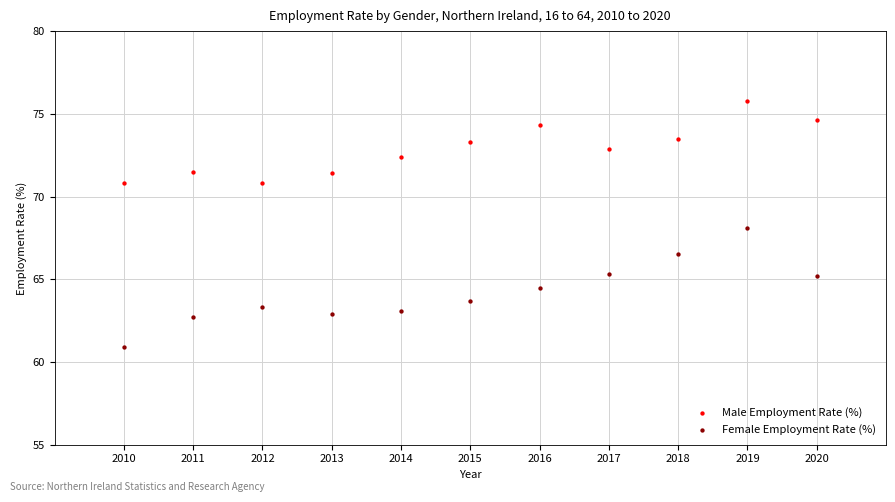

Which series contains the lowest Y value?

Female Employment Rate (%)